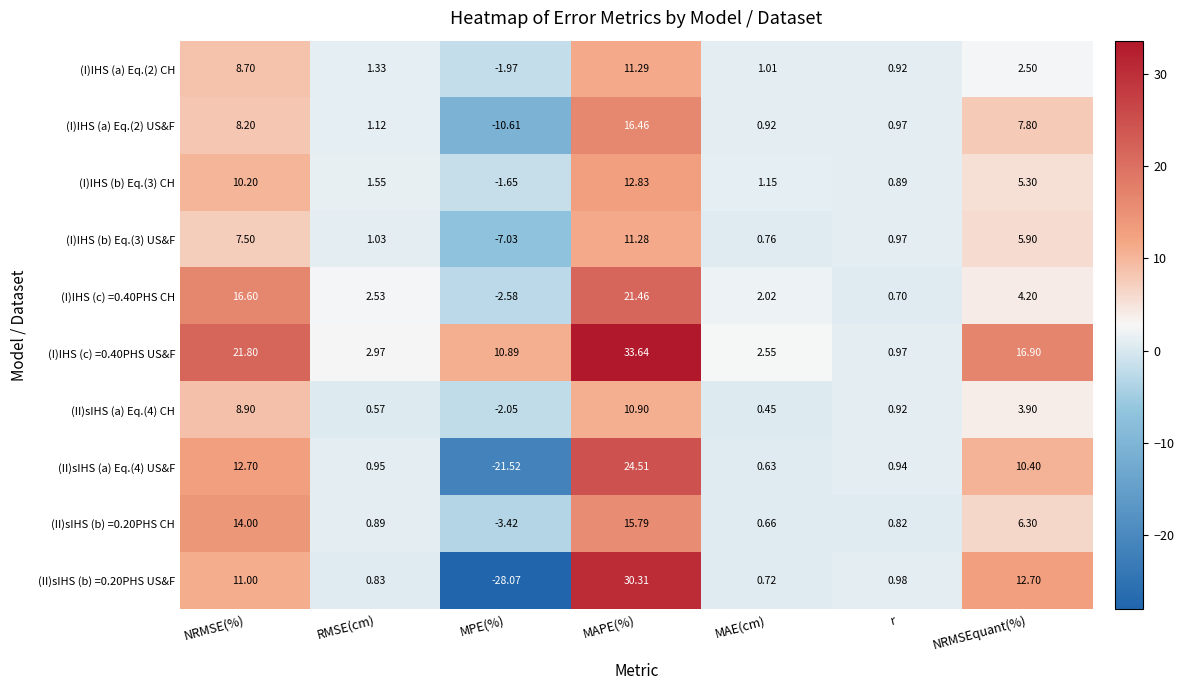

At which category is the sum across all series the highest?

MAPE(%)